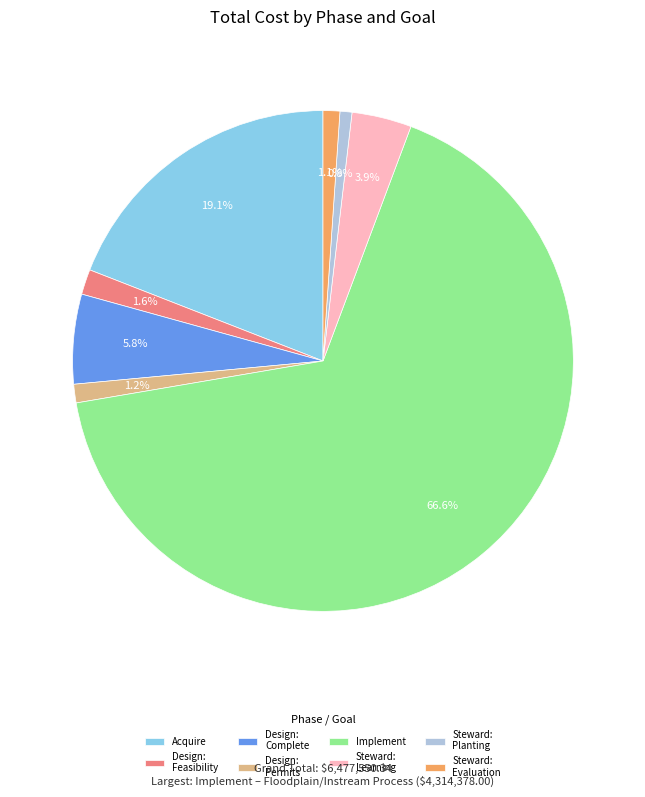

How many slices are in this pie chart?

8